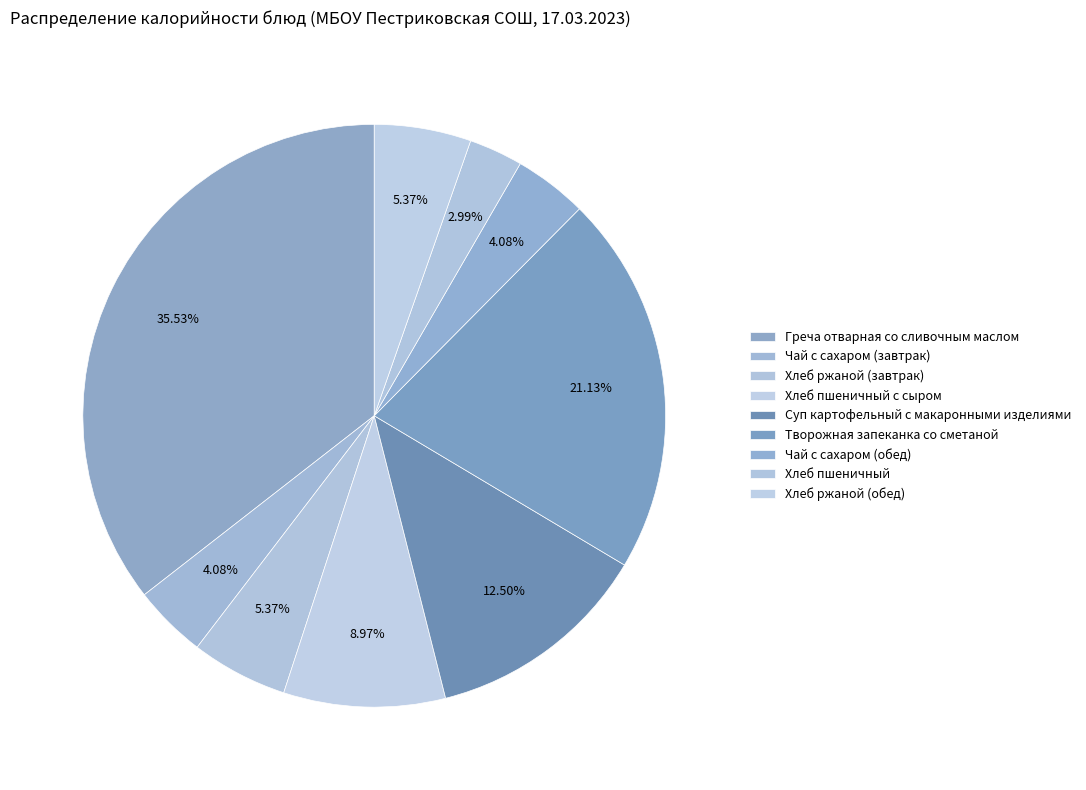

Count the number of slices in the pie.

9